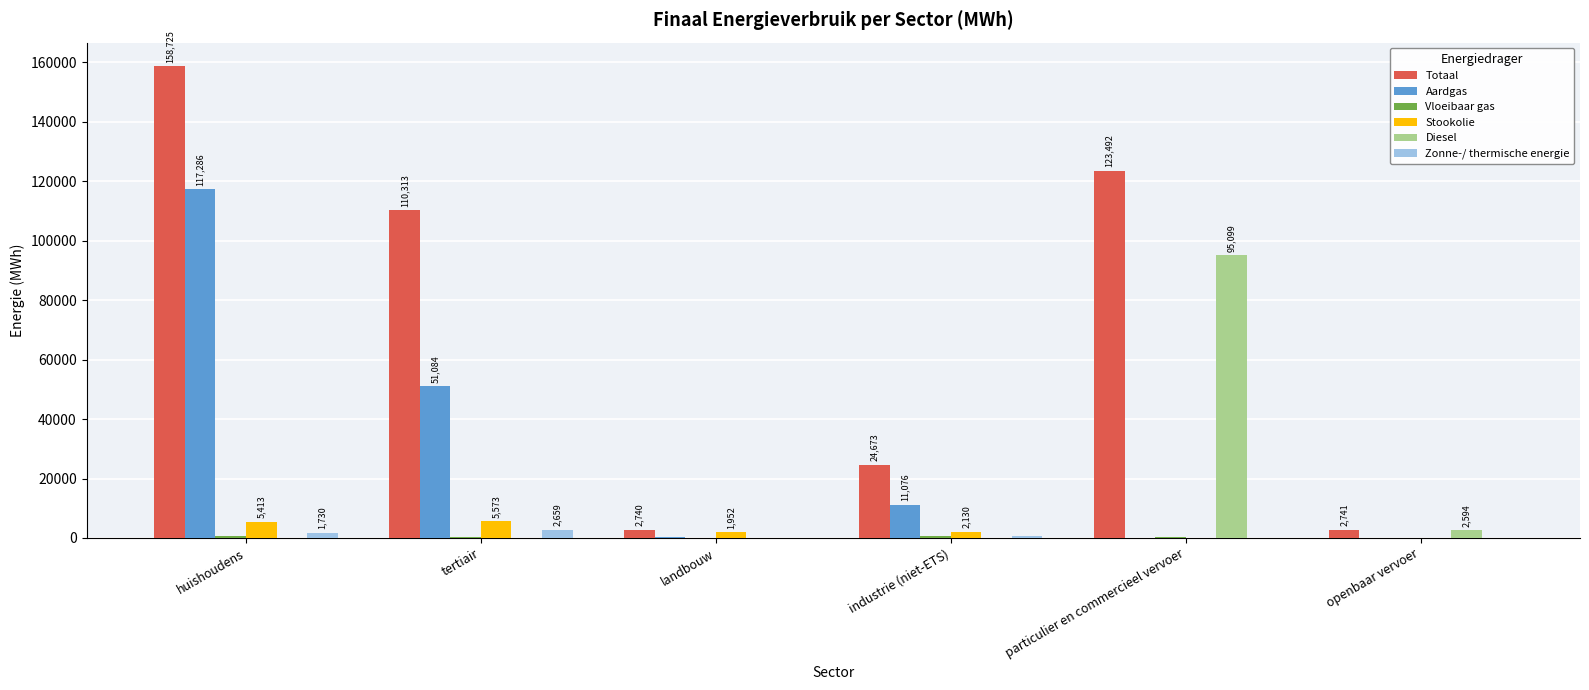

Which series changed the most between huishoudens and industrie (niet-ETS)?

Totaal